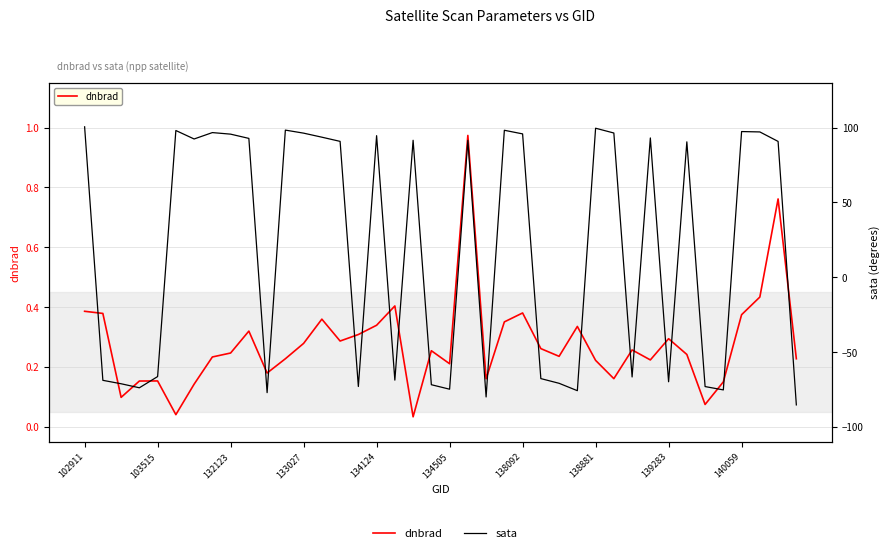

At 39, list the series in order from smallest to largest.

sata, dnbrad